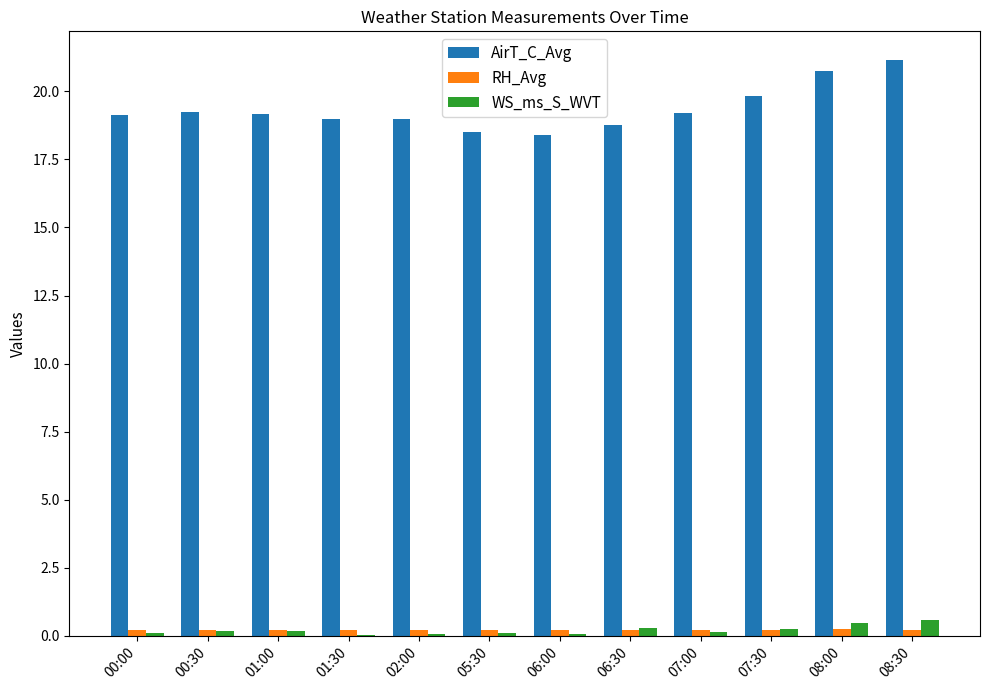

Count the number of categories in the chart.

12